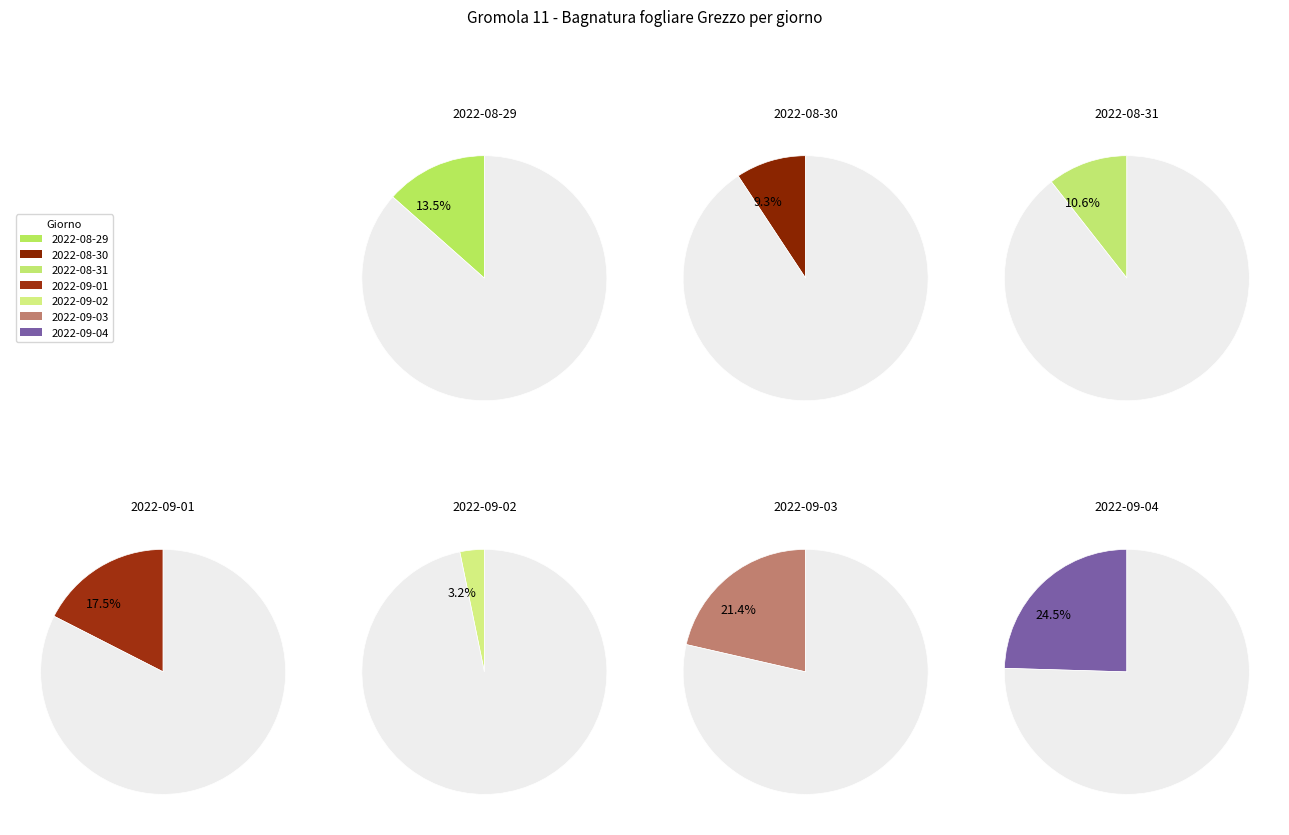

Which slice is the smallest?

2022-09-02